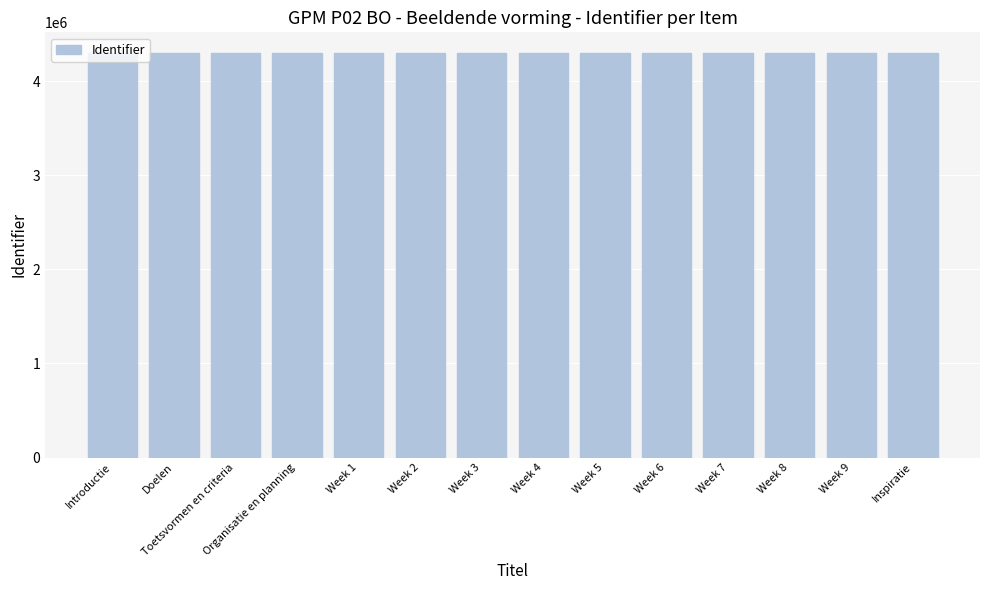

The value at Week 3 is 1271941. True or false?

False